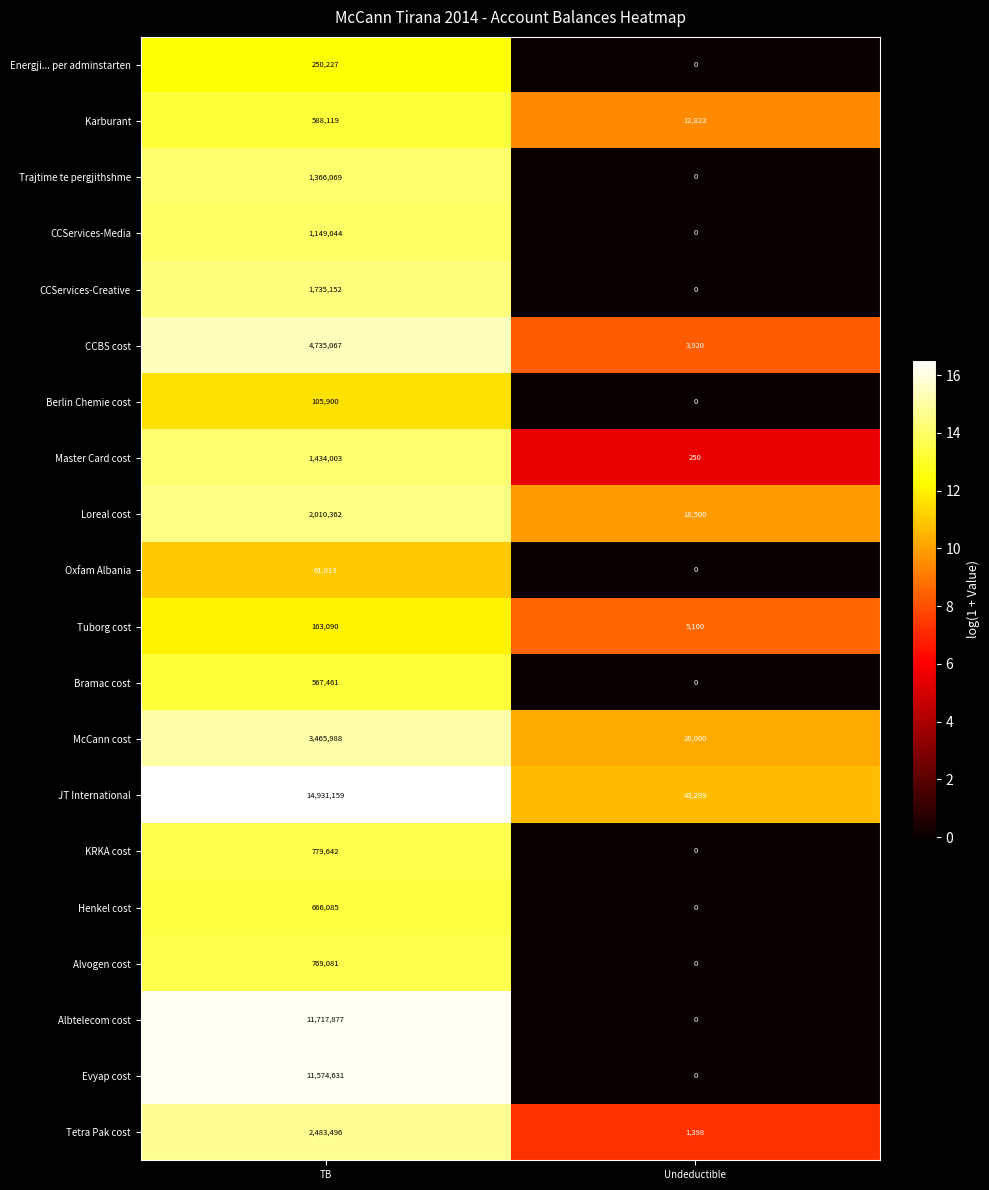

Between TB and Undeductible, which series saw the biggest shift?

JT International